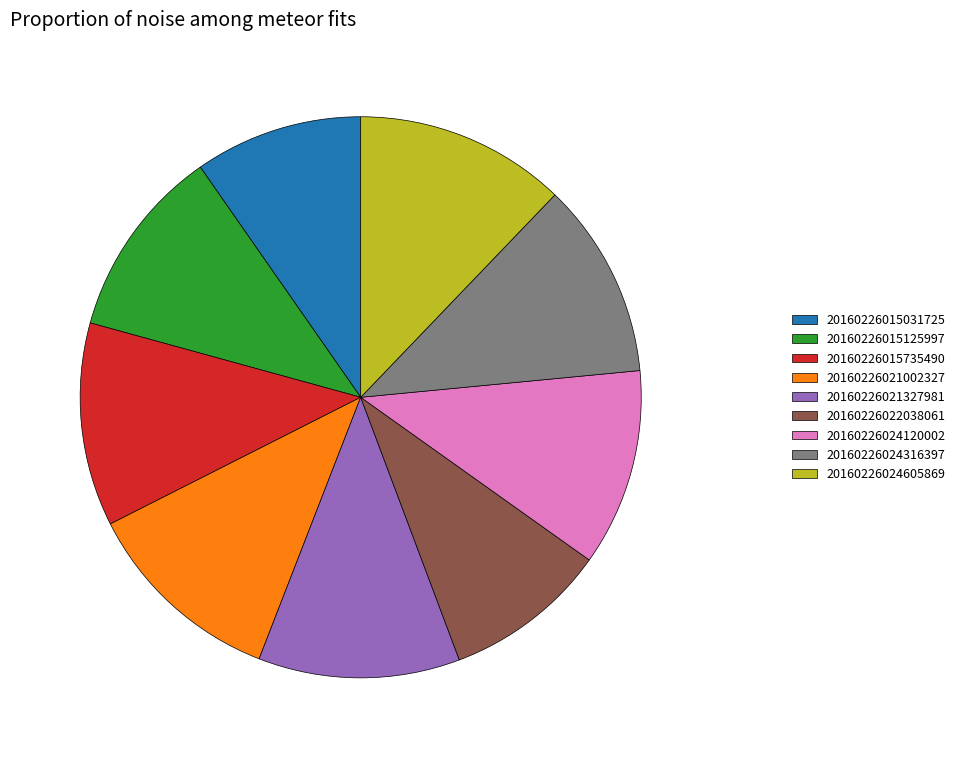

Between 20160226024120002 and 20160226022038061, which is larger?

20160226024120002